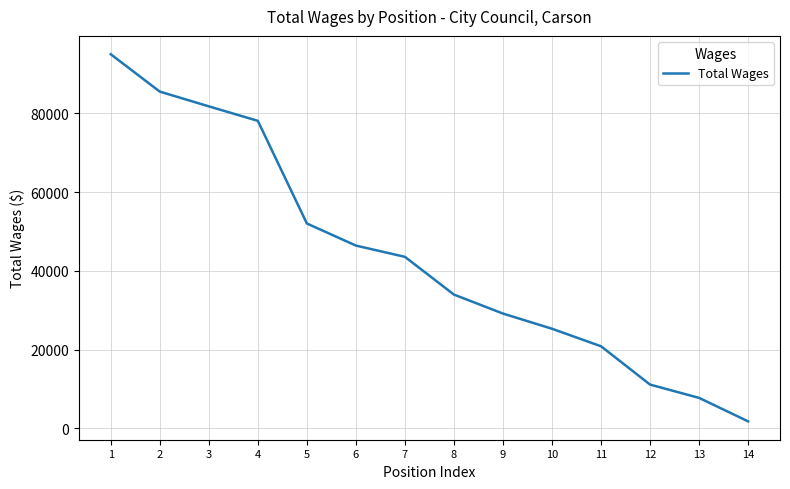

Which has a higher value, 1 or 3?

1